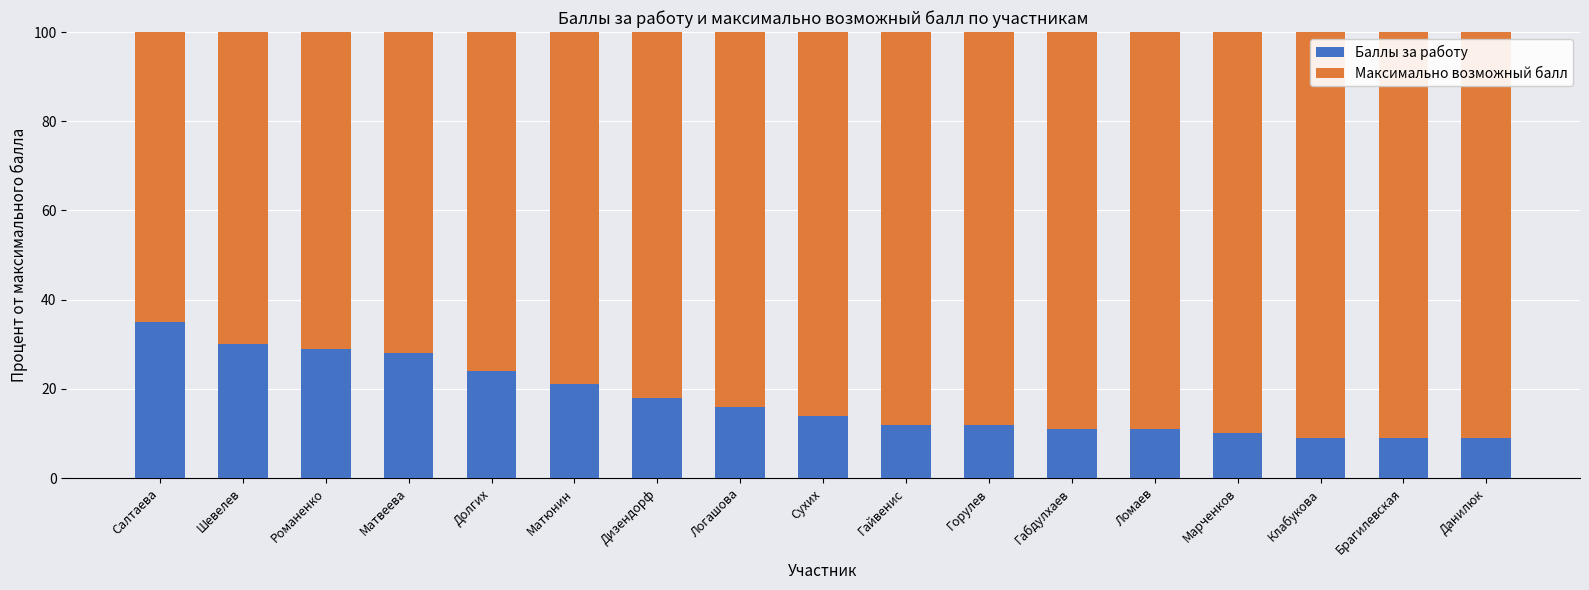

What are all the series names shown in the legend?

Баллы за работу, Максимально возможный балл